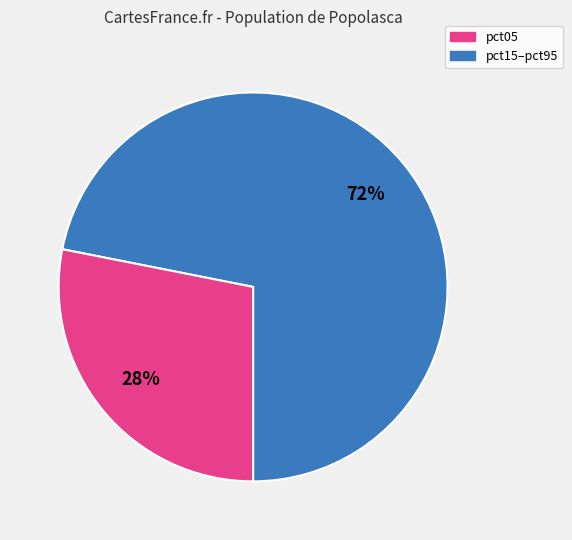

To the nearest percent, what is the difference between the largest and smallest slice percentages?

44%